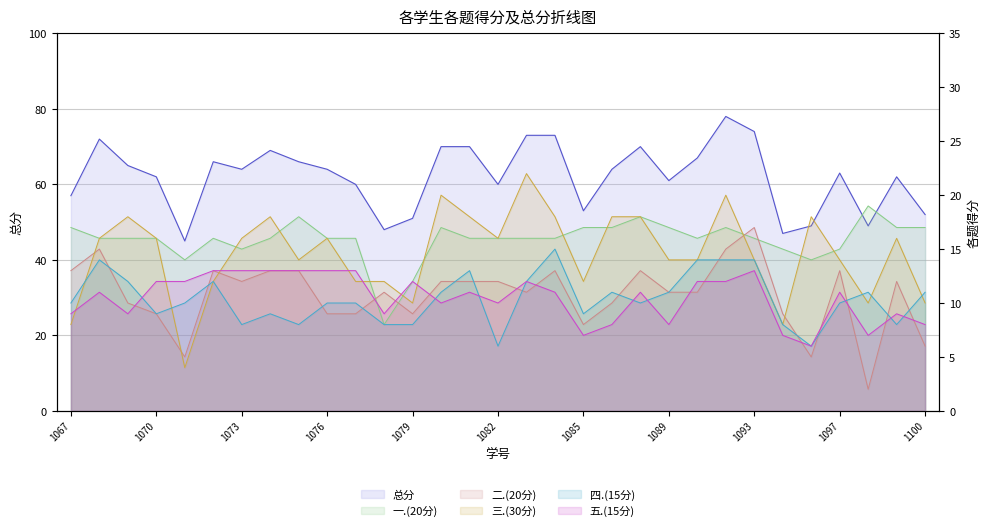

Which has a higher value, 2022161071 or 2022161095?

2022161095